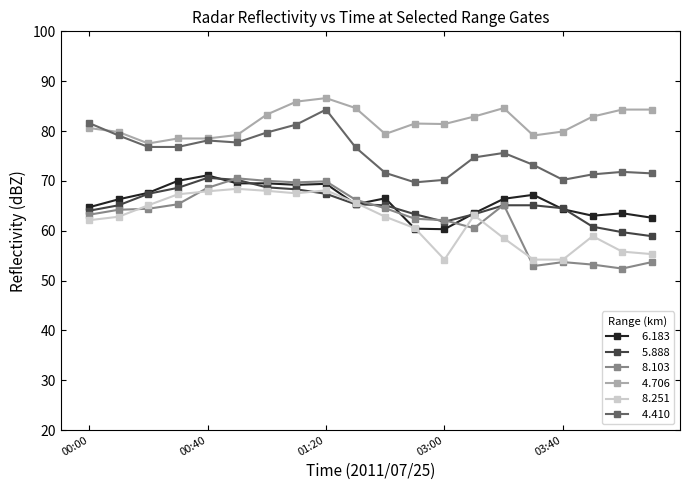

What is the minimum value shown in the chart?

52.4